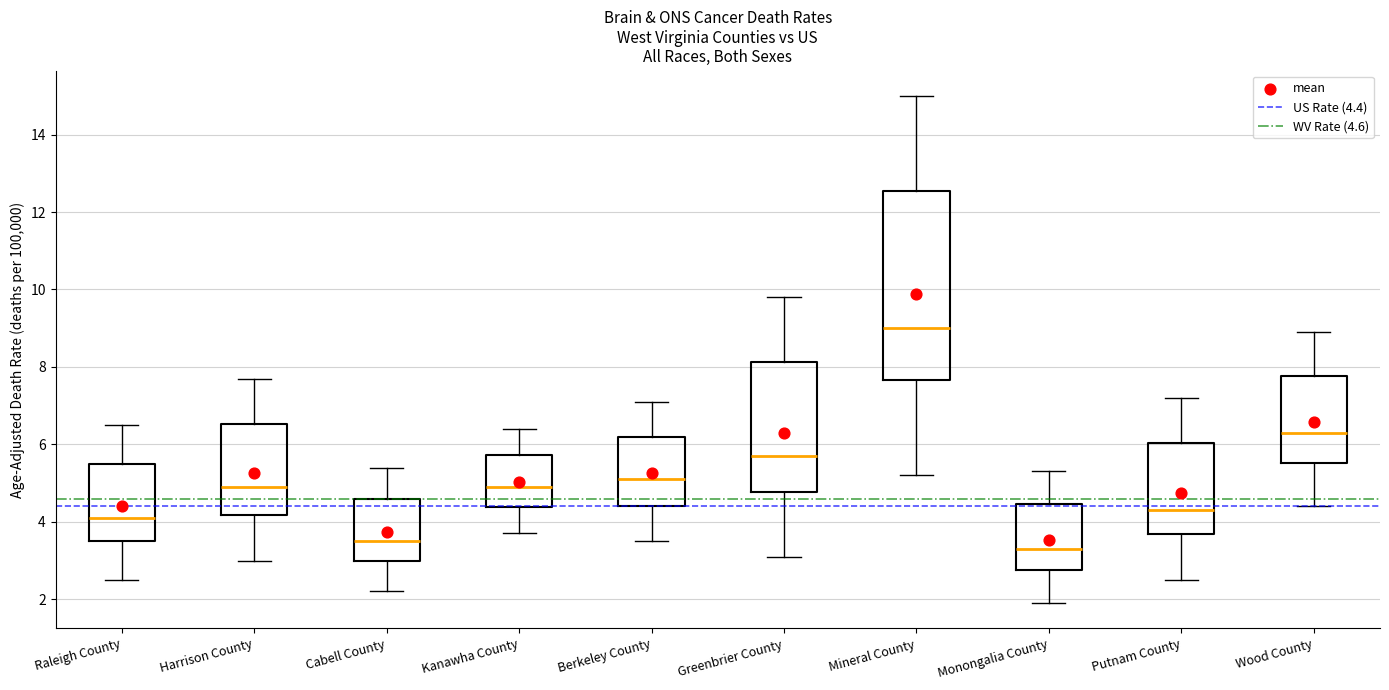

Which box's median line is the highest?

Mineral County